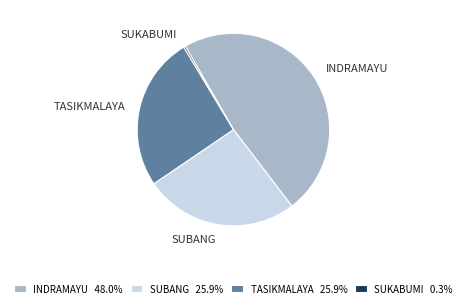

Do SUBANG and INDRAMAYU together represent more than half of the pie?

Yes